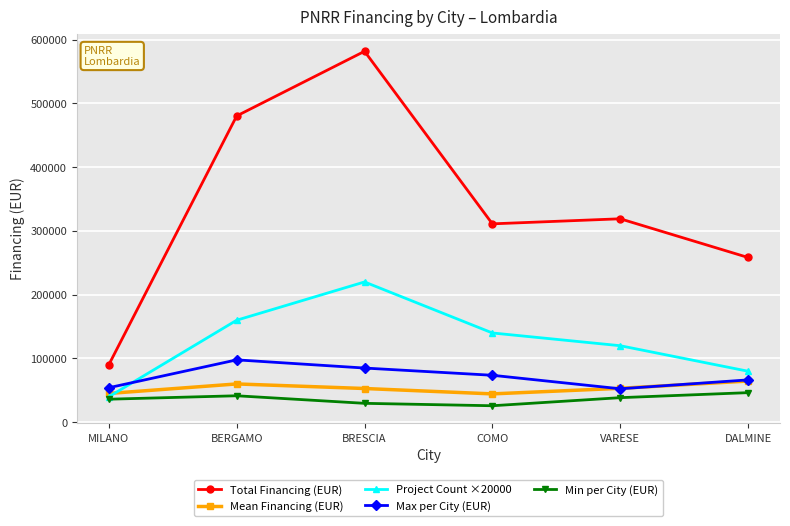

What is the sum of all Min per City (EUR) values?

218002.9